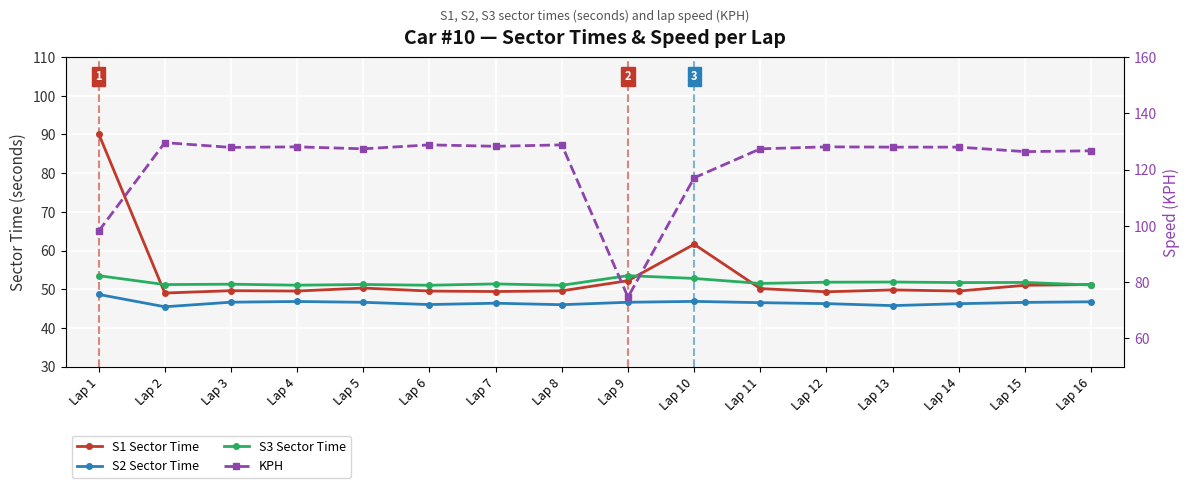

True or false: KPH and S2 Sector Time cross at least once.

False